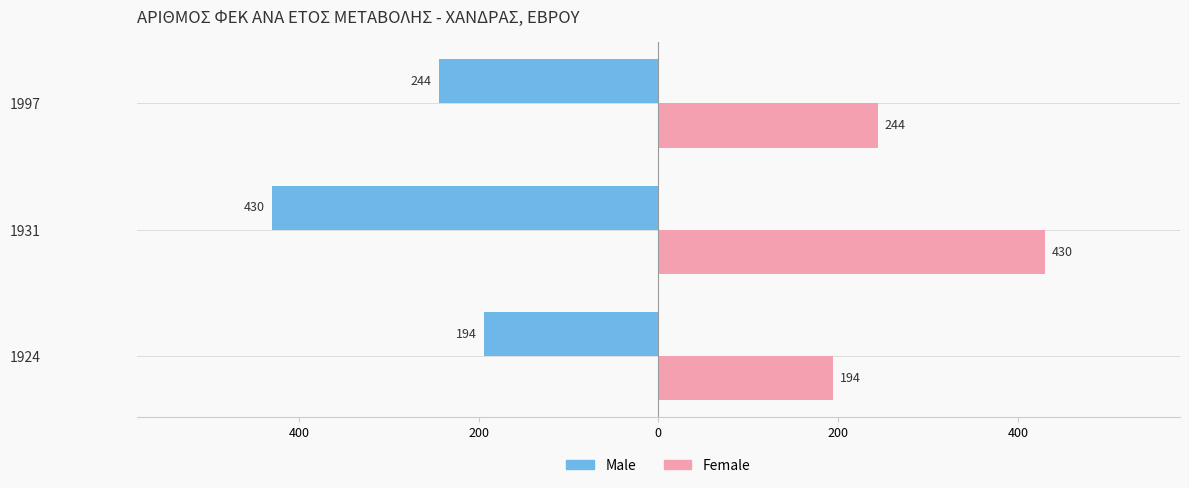

What is the average value of the Male series?

-289